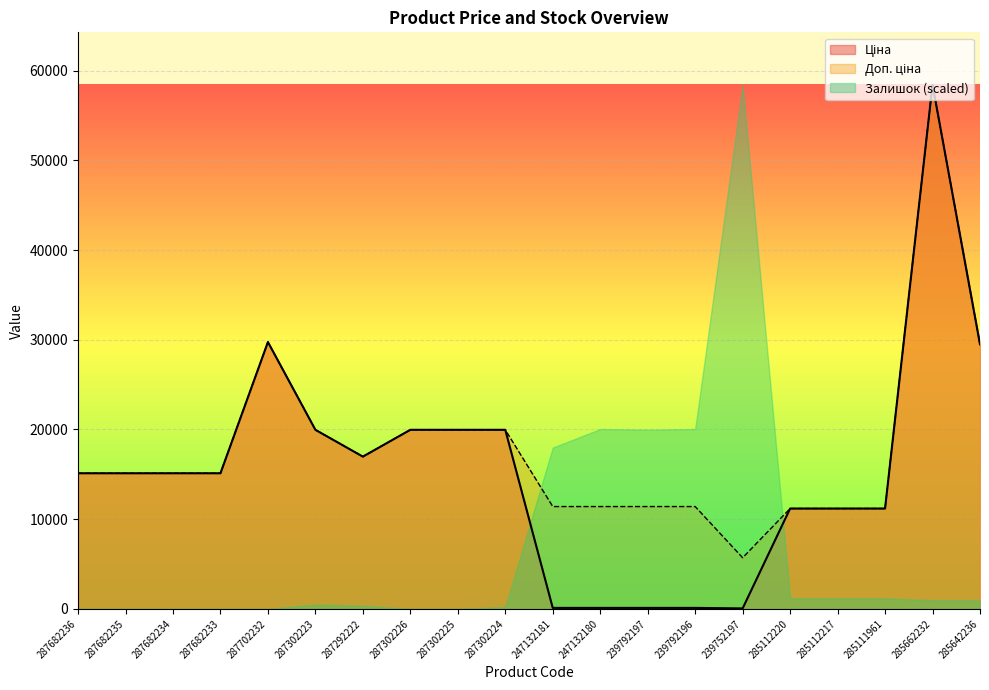

What is the total value across all series at 287682235?

30240.0